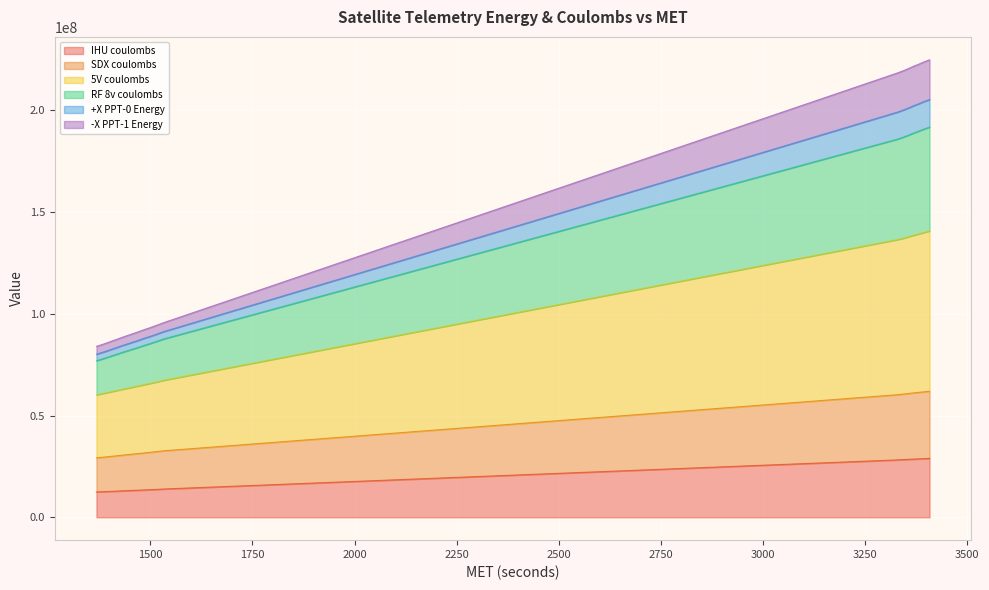

True or false: IHU coulombs has a value of 62674356 at 3393.

False